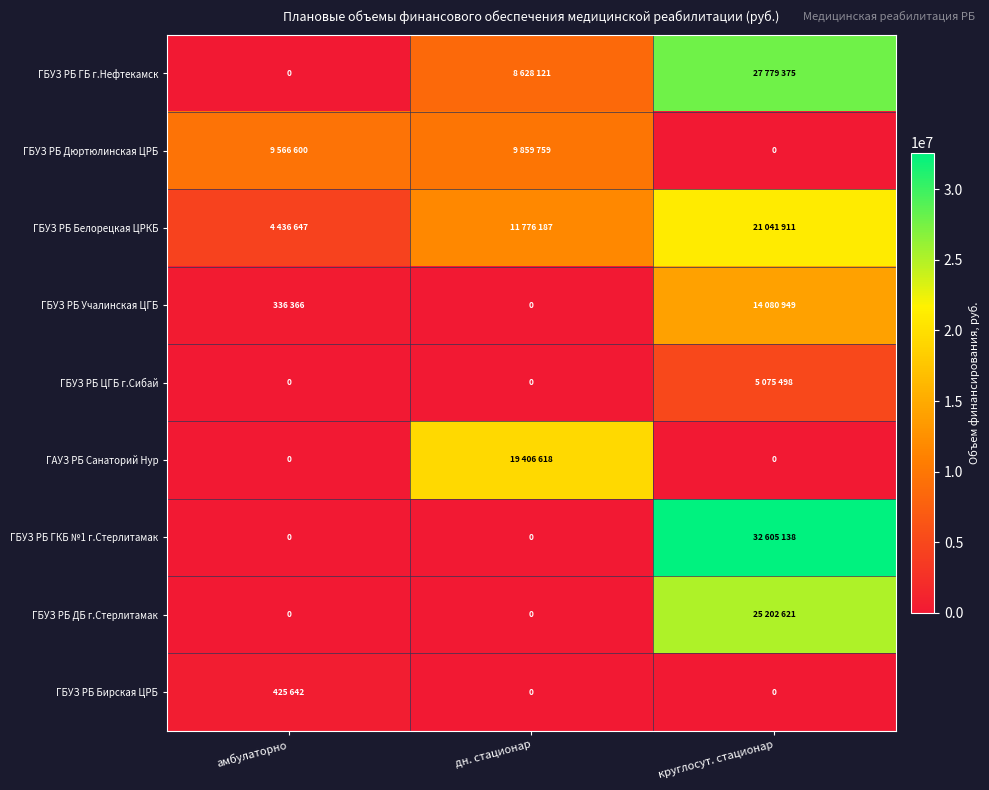

What is the sum of the ГБУЗ РБ ГБ г.Нефтекамск values at круглосут. стационар and амбулаторно?

27779375